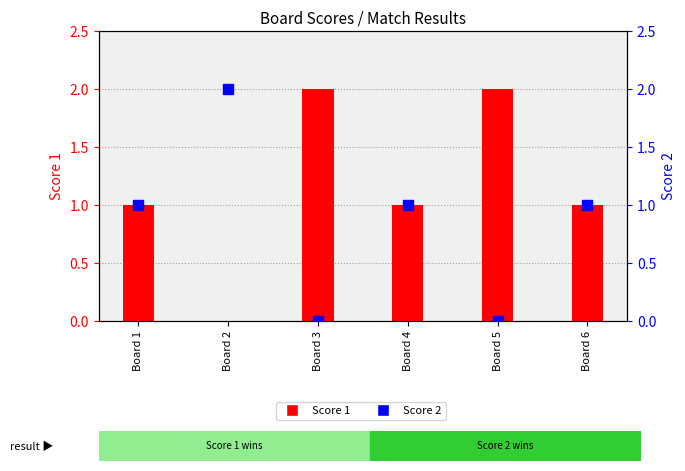

What are all the series names shown in the legend?

Score 1, Score 2